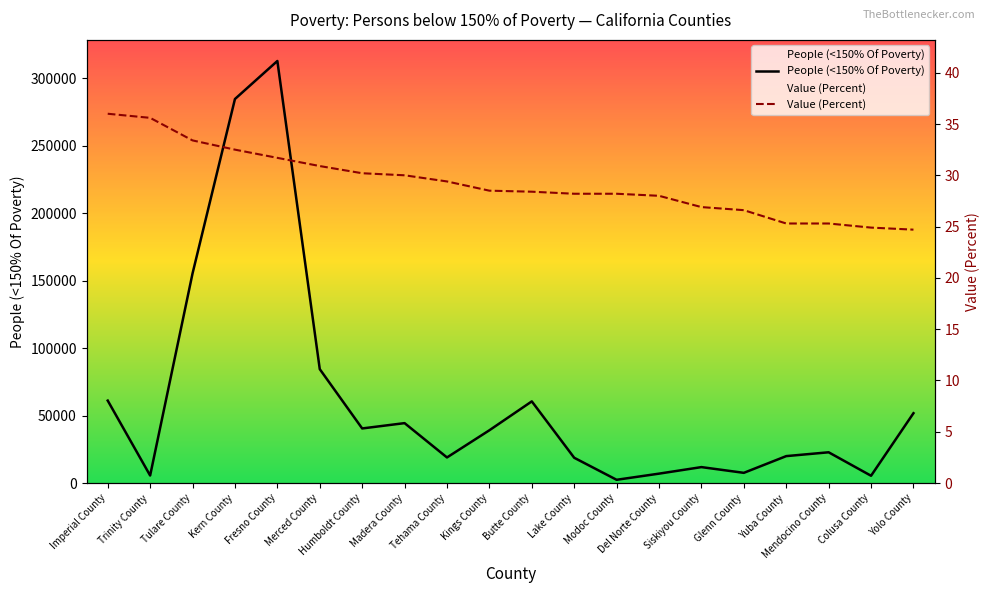

Where is Value (Percent) nearest to the value 30?

Madera County